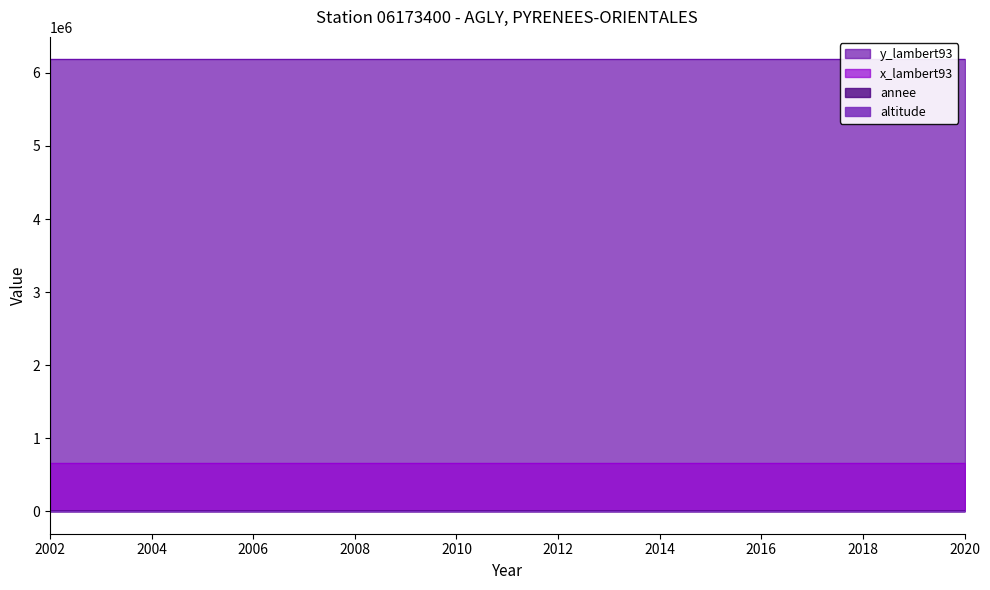

What is the lowest value of the x_lambert93 series?

660919